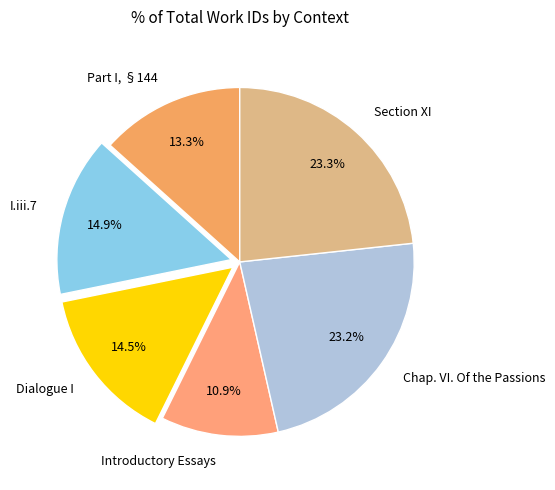

Does Dialogue I represent more than half of the total?

No